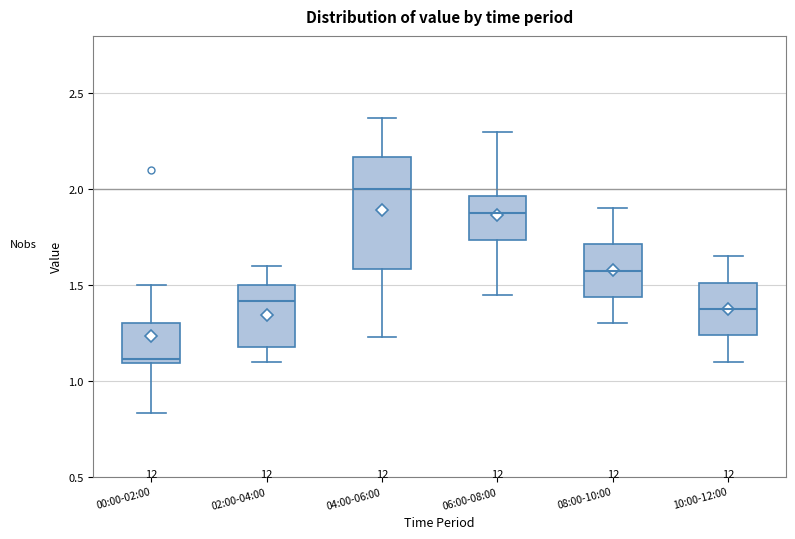

Reading left to right, read every box against the y-axis: the position of its median line, the range the box covers, and the ends of its whiskers. The values are not printed on the chart, so give them approximately, as read against the axis.

00:00-02:00: median 1.10 (just above the box's lower edge), box 1.10 to 1.30, whiskers 0.85 to 1.50
02:00-04:00: median 1.40, box 1.20 to 1.50, whiskers 1.10 to 1.60
04:00-06:00: median 2.00, box 1.60 to 2.15, whiskers 1.25 to 2.35
06:00-08:00: median 1.90, box 1.75 to 1.95, whiskers 1.45 to 2.30
08:00-10:00: median 1.60, box 1.45 to 1.70, whiskers 1.30 to 1.90
10:00-12:00: median 1.40, box 1.25 to 1.50, whiskers 1.10 to 1.65